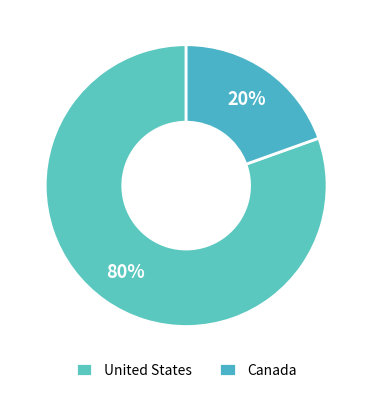

The United States slice represents 86% of the pie. True or false?

False